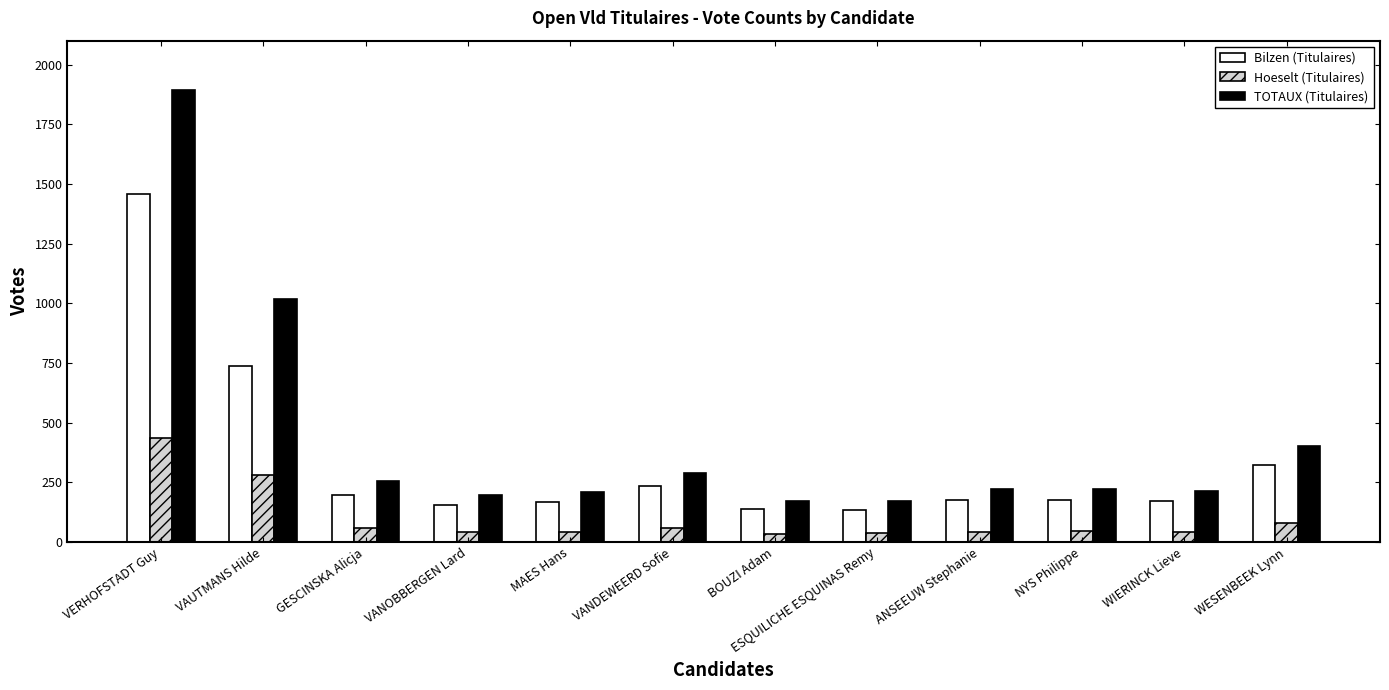

True or false: Bilzen (Titulaires) has a value of 42 at GESCINSKA Alicja.

False